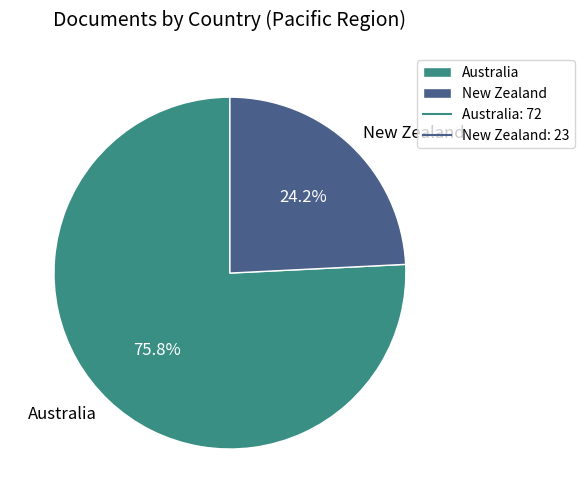

Does Australia represent more than half of the total?

Yes